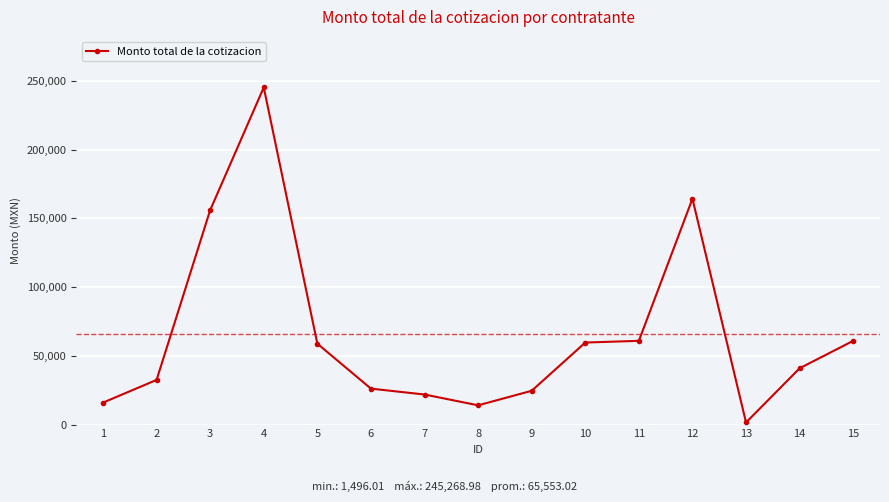

What is the sum of the values at 7 and 4?

267123.2